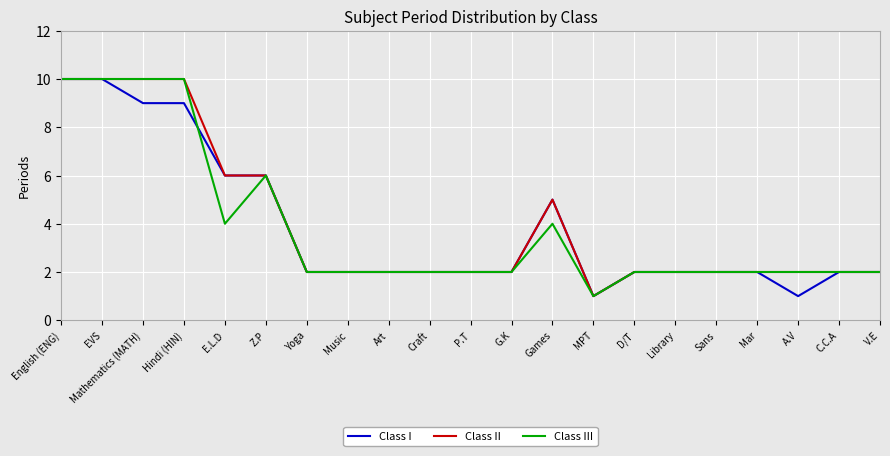

What is the total value across all series at EVS?

30